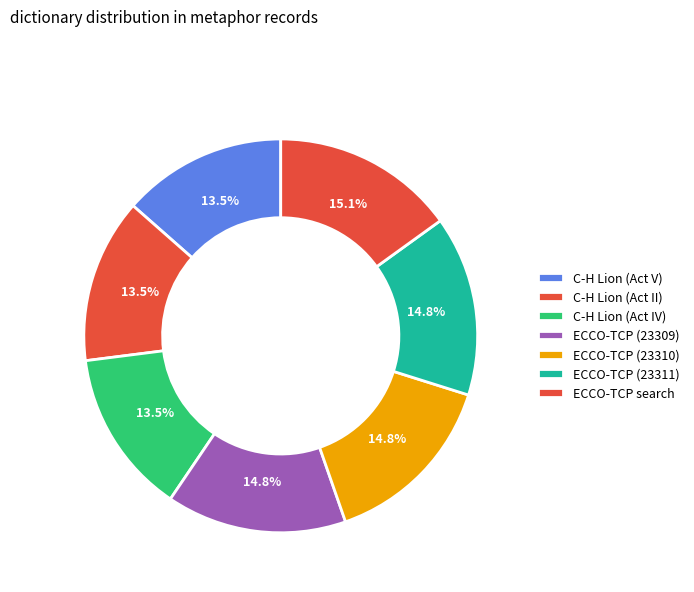

How many slices are in this pie chart?

7